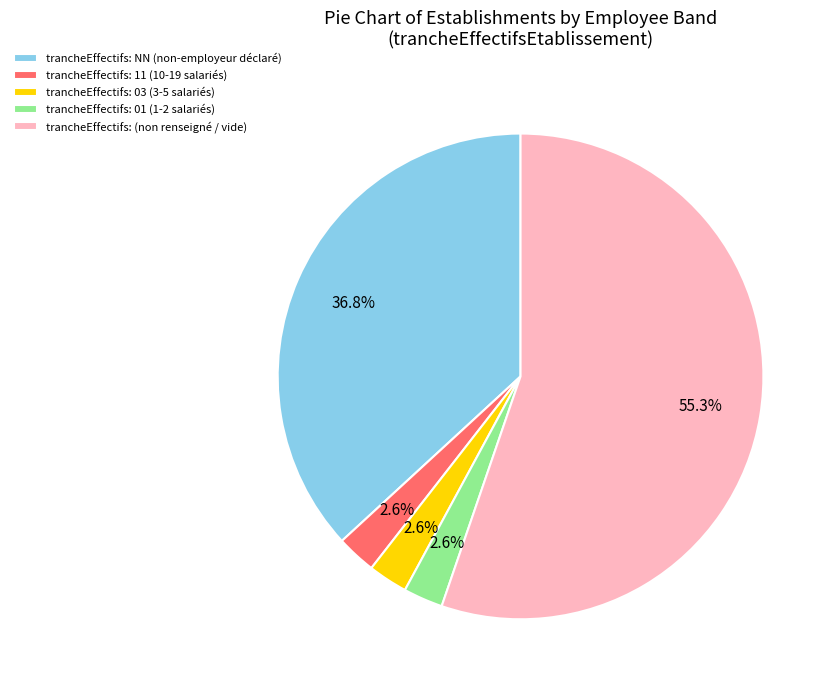

Which category accounts for the majority?

trancheEffectifs: (non renseigné / vide)